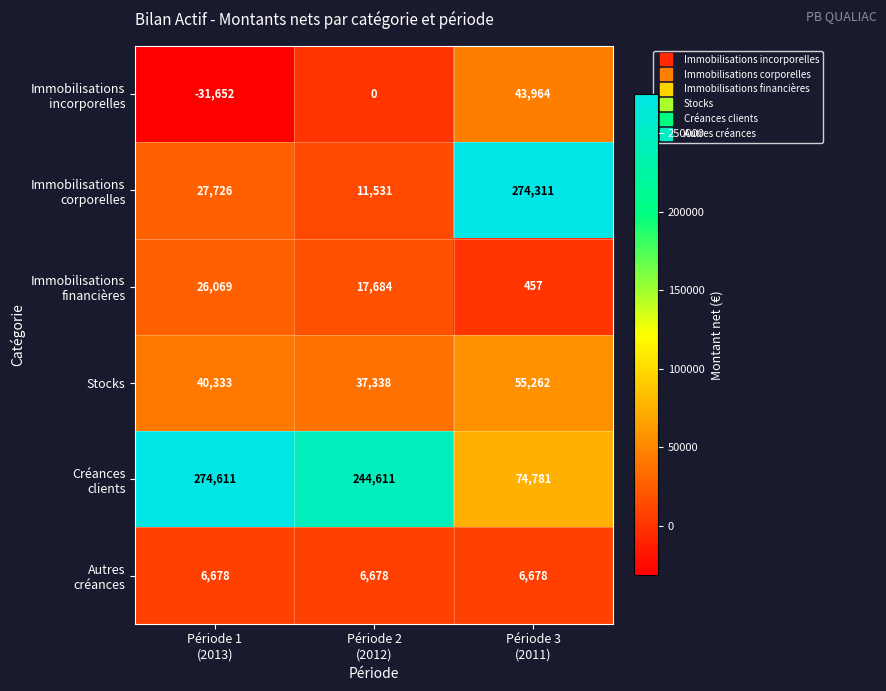

At which category is the sum across all series the highest?

Période 3
(2011)